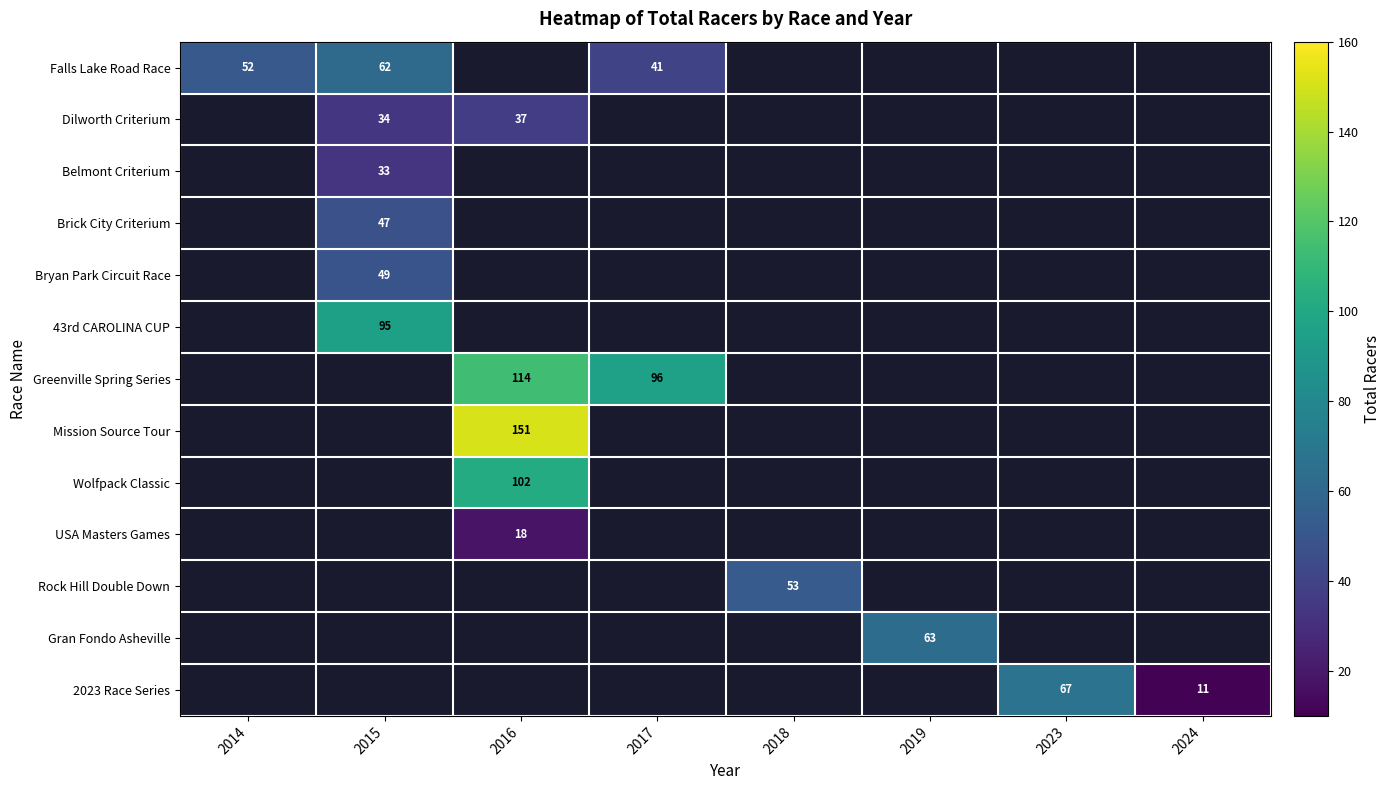

Count the number of categories in the chart.

8